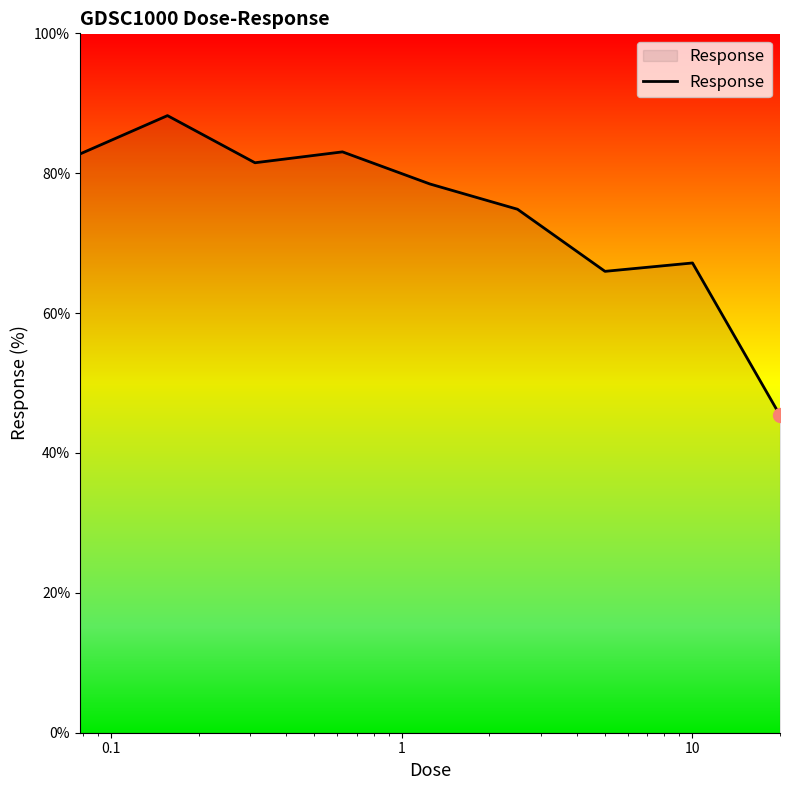

What is the difference between the maximum and minimum values?

42.9